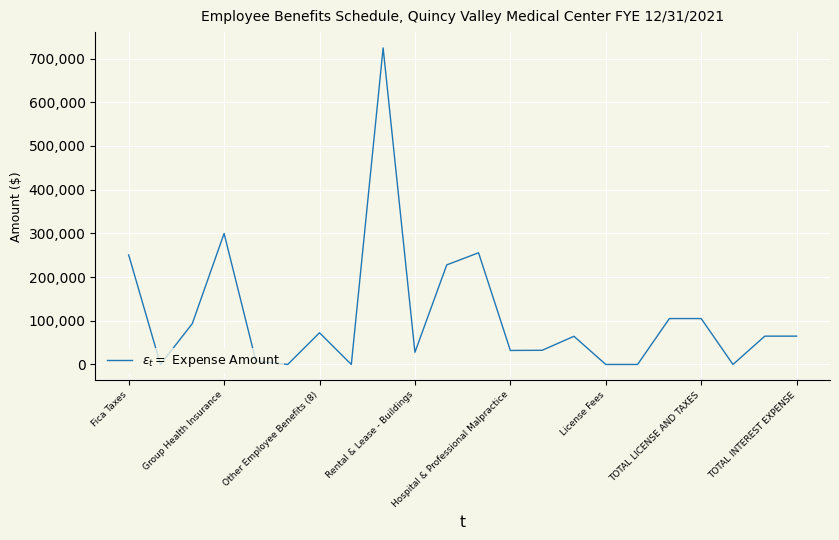

What is the difference between the maximum and minimum values?

724359.6